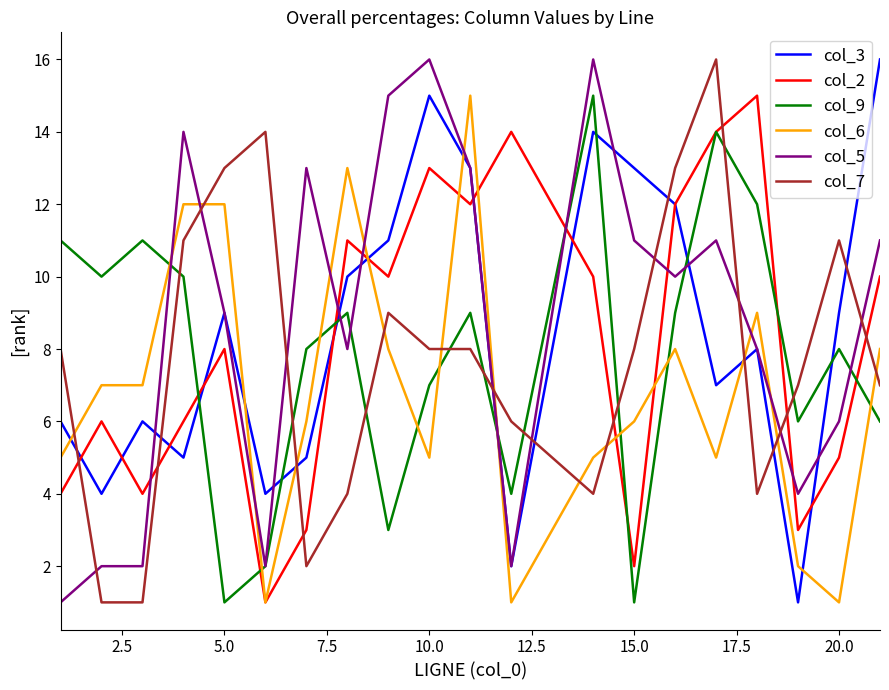

Which series ends up on top after the final intersection of col_5 and col_7?

col_5